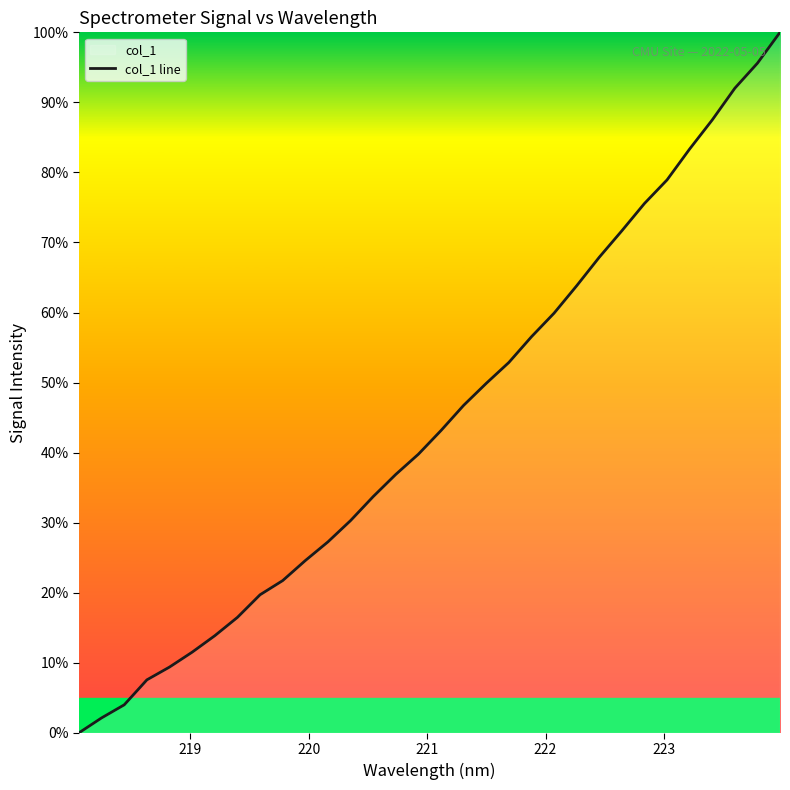

Reading left to right, what are all the values shown in this chart?

0.0	2.1	4.0	7.6	9.4	11.5	13.9	16.5	19.7	21.7	24.6	27.3	30.3	33.7	36.9	39.8	43.2	46.7	49.9	52.9	56.5	59.9	63.8	67.9	71.7	75.6	78.9	83.3	87.5	92.0	95.6	100.0